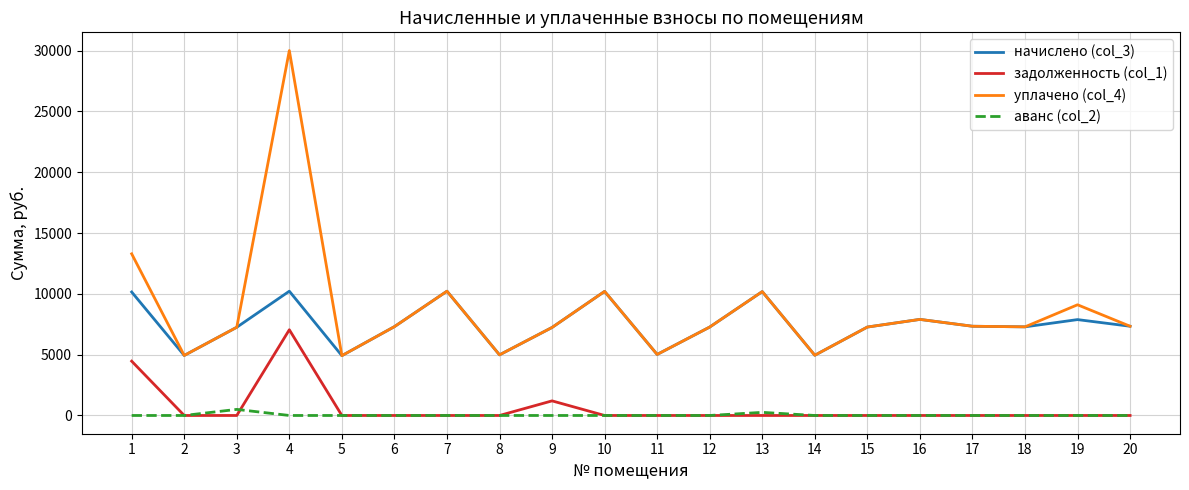

What is the difference between the уплачено (col_4) values at 18 and 12?

16.6